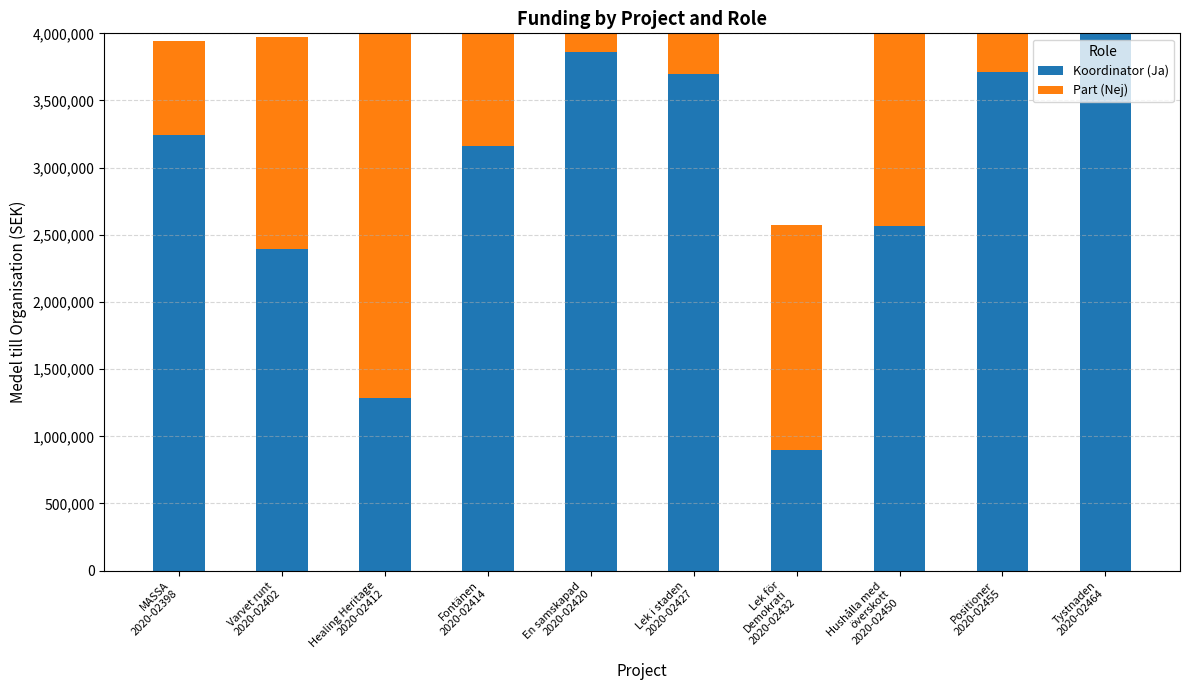

What is the sum of all Koordinator (Ja) values?

28819056